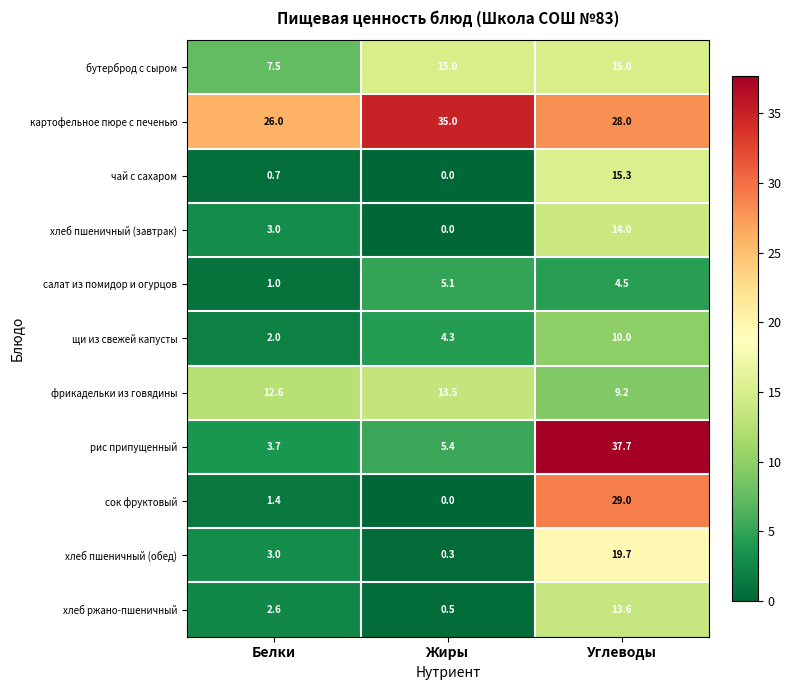

Rank the series by their maximum value, from lowest to highest.

салат из помидор и огурцов, щи из свежей капусты, фрикадельки из говядины, хлеб ржано-пшеничный, хлеб пшеничный (завтрак), бутерброд с сыром, чай с сахаром, хлеб пшеничный (обед), сок фруктовый, картофельное пюре с печенью, рис припущенный